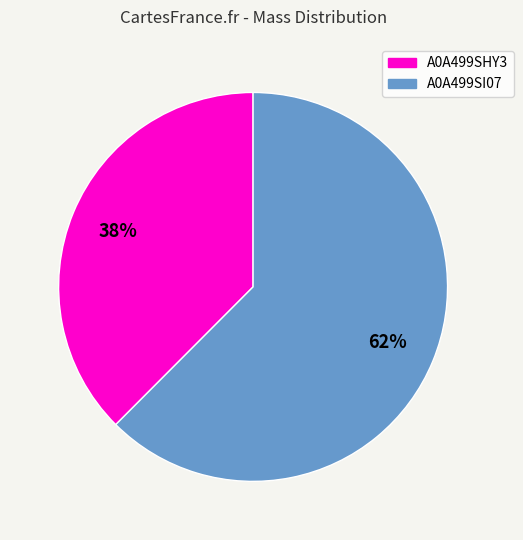

Is there a majority slice in this chart?

Yes